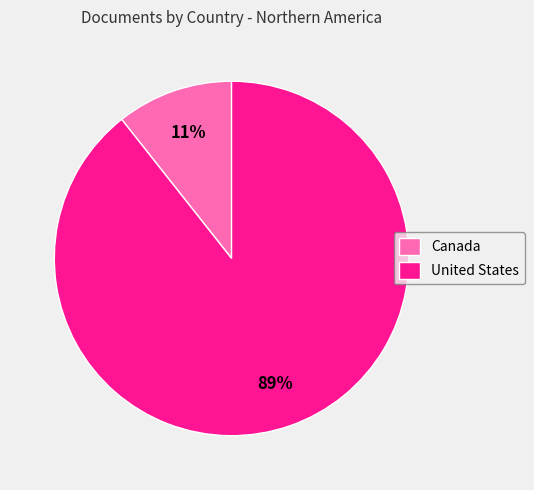

Is United States the majority of the pie?

Yes